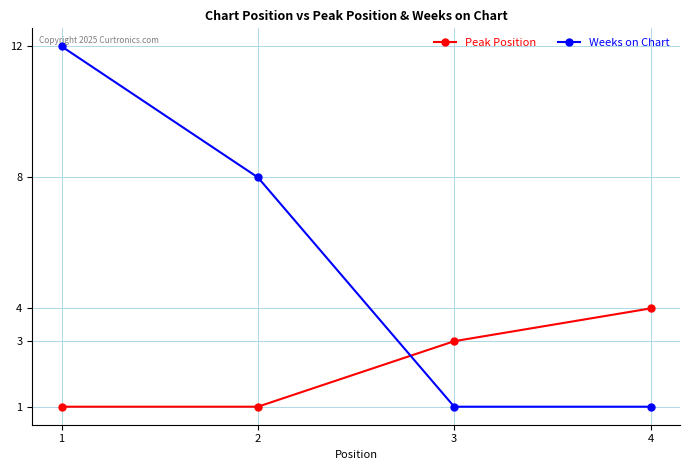

True or false: Weeks on Chart and Peak Position cross at least once.

True